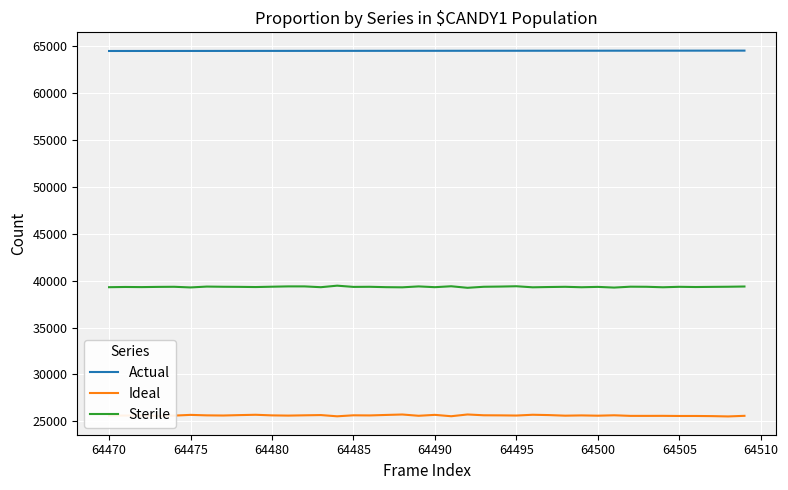

True or false: Actual and Sterile intersect in this chart.

False